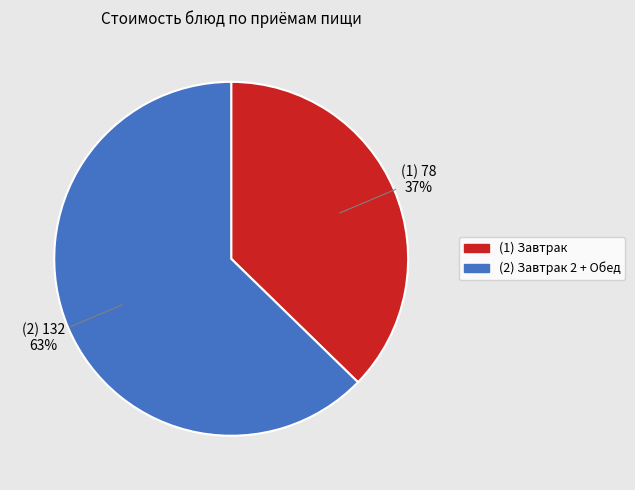

Does (2) Завтрак 2 + Обед represent more than half of the total?

Yes